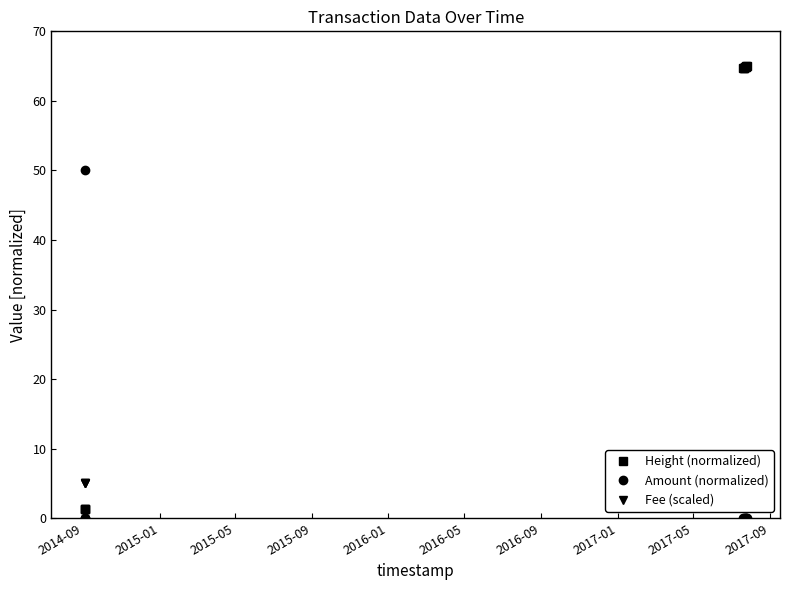

True or false: Amount (normalized) and Height (normalized) cross at least once.

True